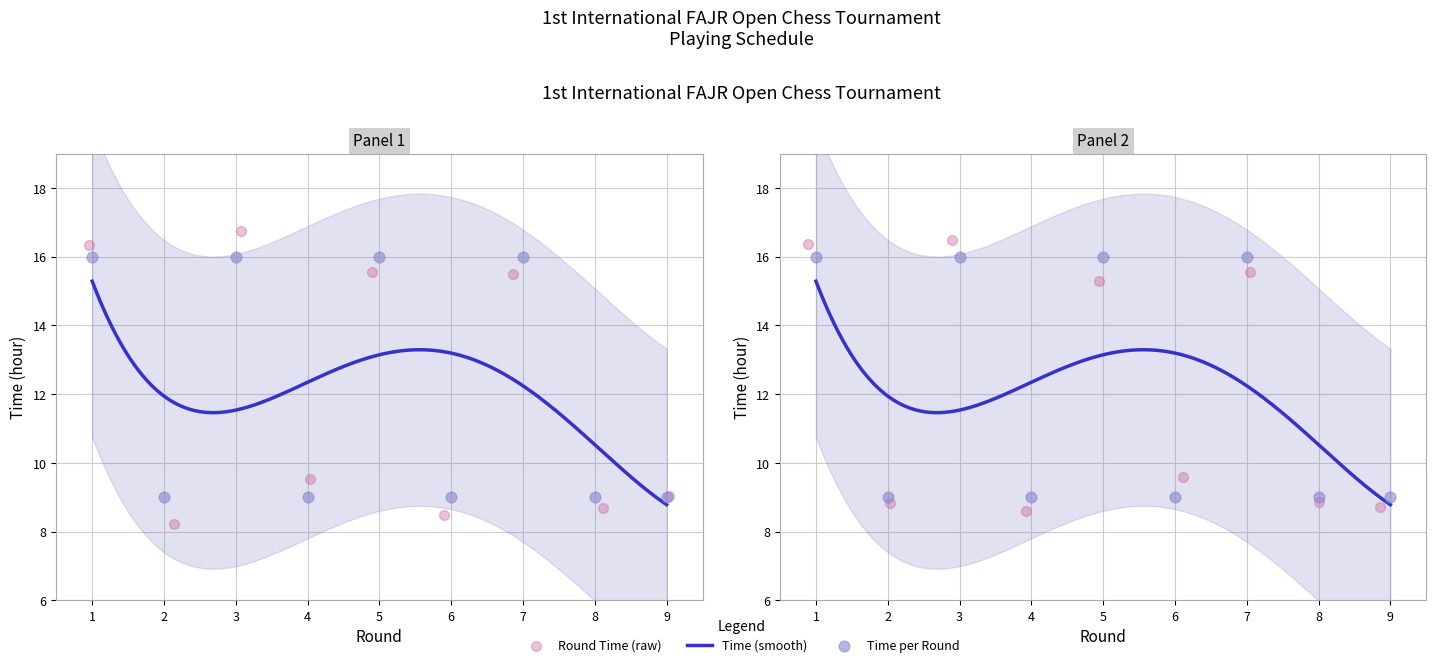

Between 1 and 3, which is larger?

1